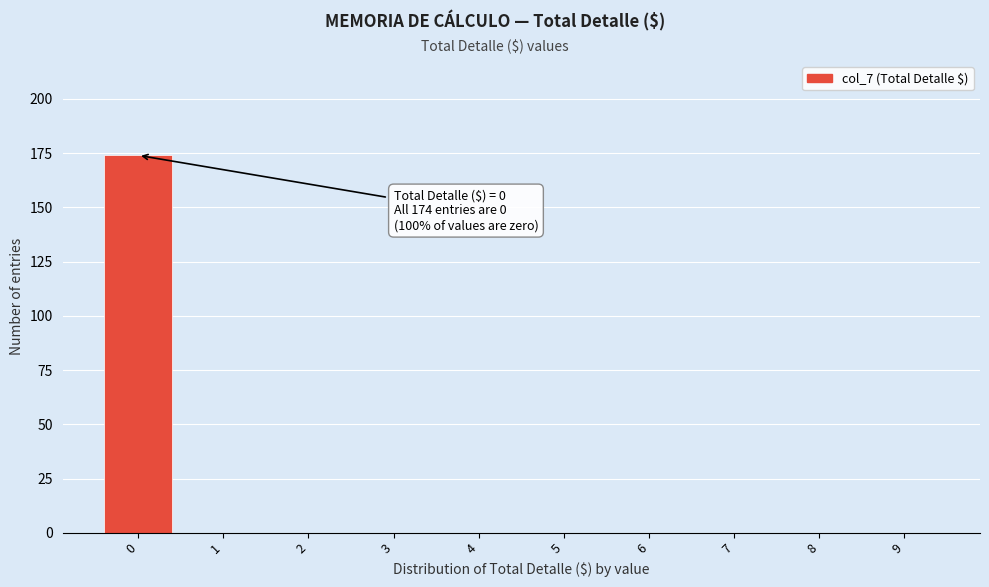

Reading left to right, what are all the values shown in this chart?

0=174	1=0	2=0	3=0	4=0	5=0	6=0	7=0	8=0	9=0